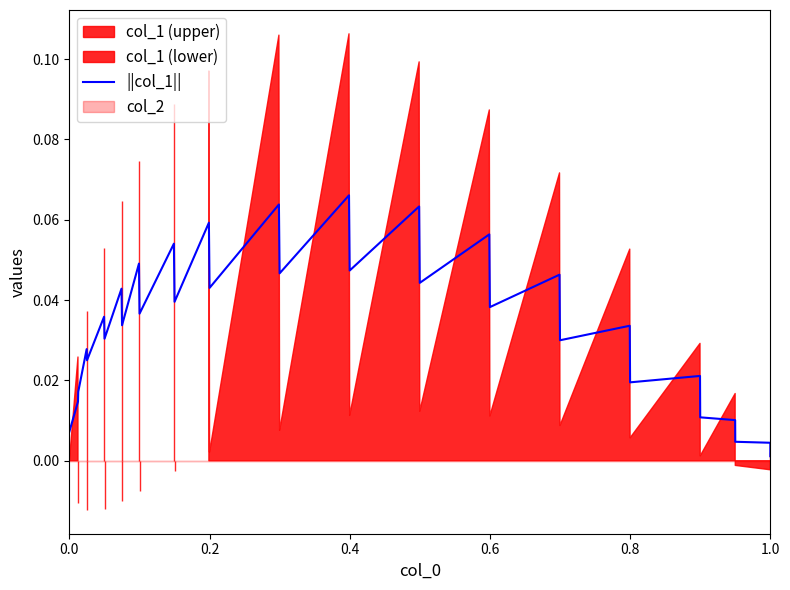

How many points are lower than both their immediate neighbors (excluding endpoints)?

12